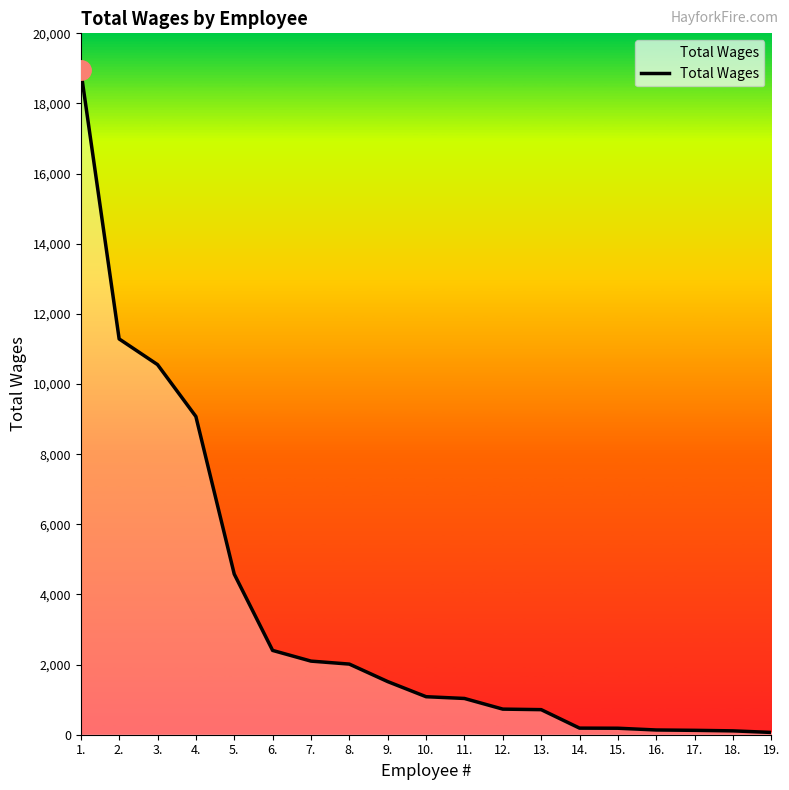

The value at 11. is 1034. True or false?

True